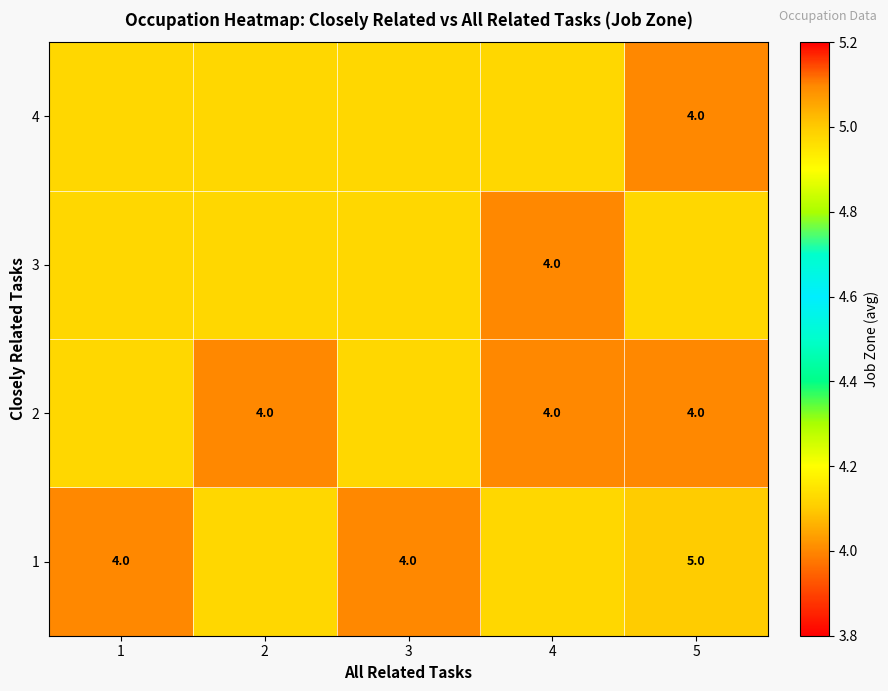

Is the value of 1 at 5 greater than the value of 2 at 5?

Yes